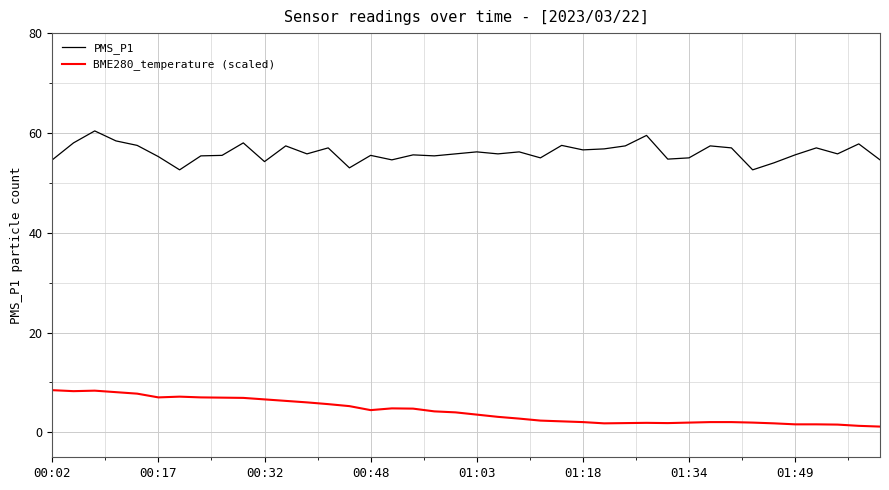

What is the minimum value shown in the chart?

1.2